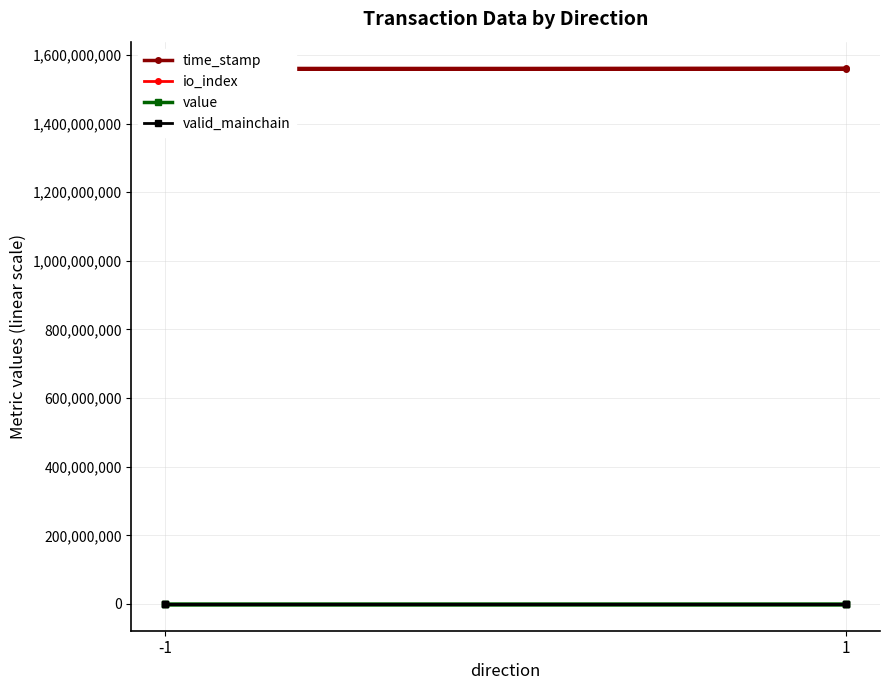

Which series changed the most between -1 and 2?

time_stamp